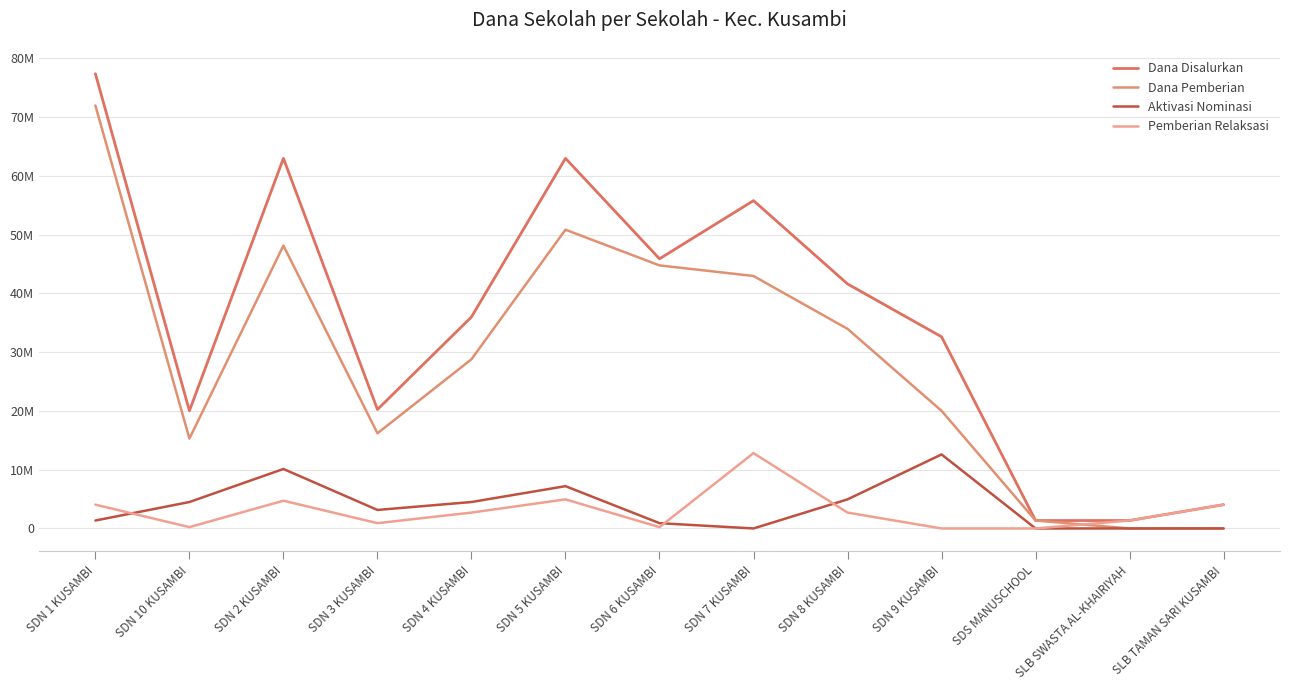

What is the spread (max minus min) of values at SDN 1 KUSAMBI?

76050000